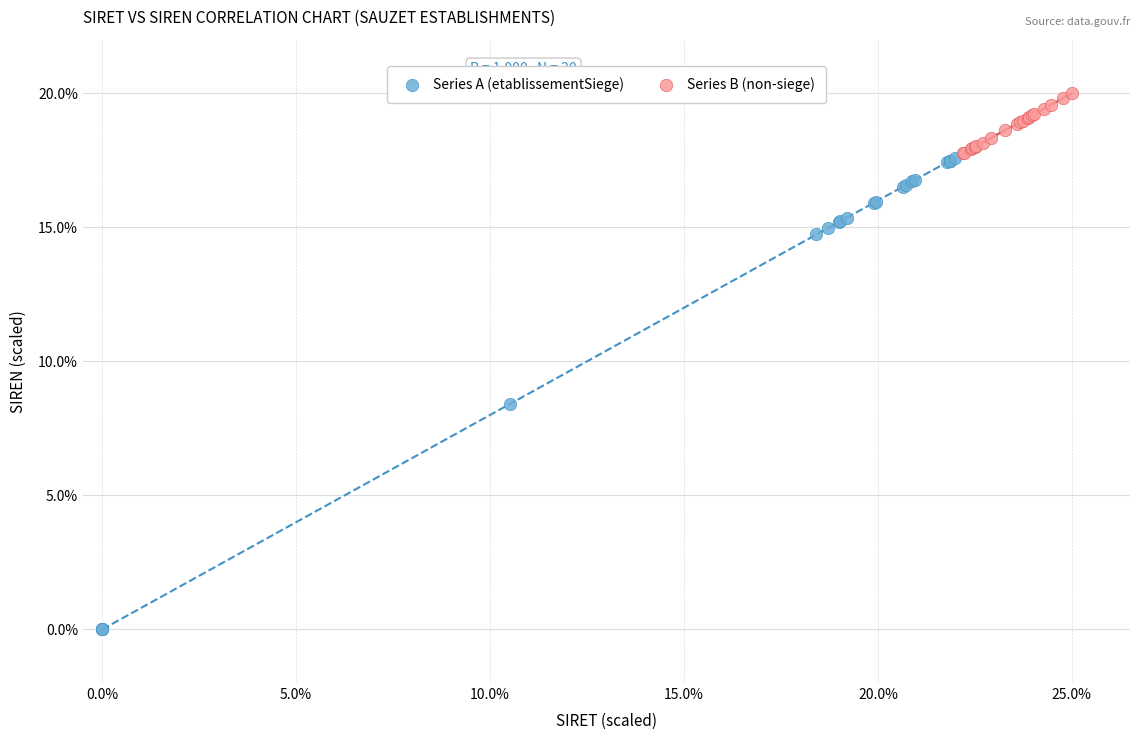

Which series reaches the maximum Y coordinate?

Series B (non-siege)